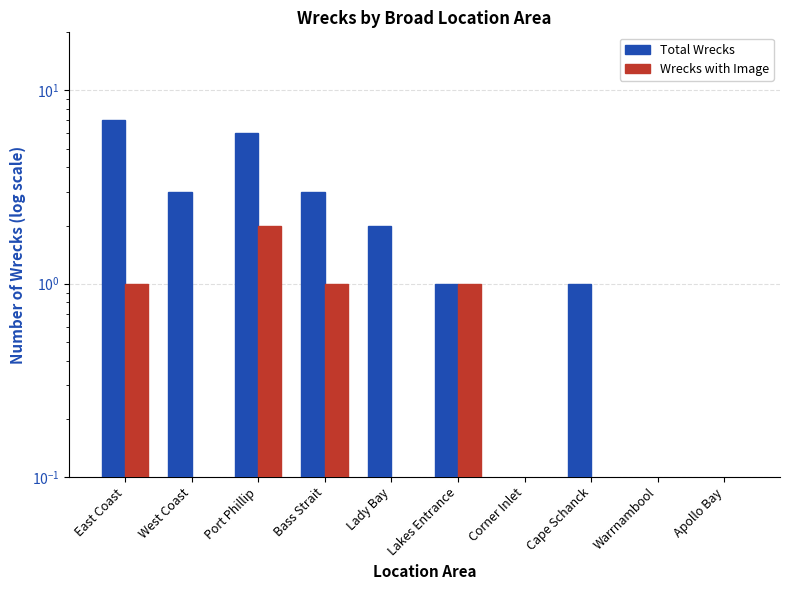

Rank the categories by Wrecks with Image value from lowest to highest.

West Coast, Lady Bay, Corner Inlet, Cape Schanck, Warrnambool, Apollo Bay, East Coast, Bass Strait, Lakes Entrance, Port Phillip